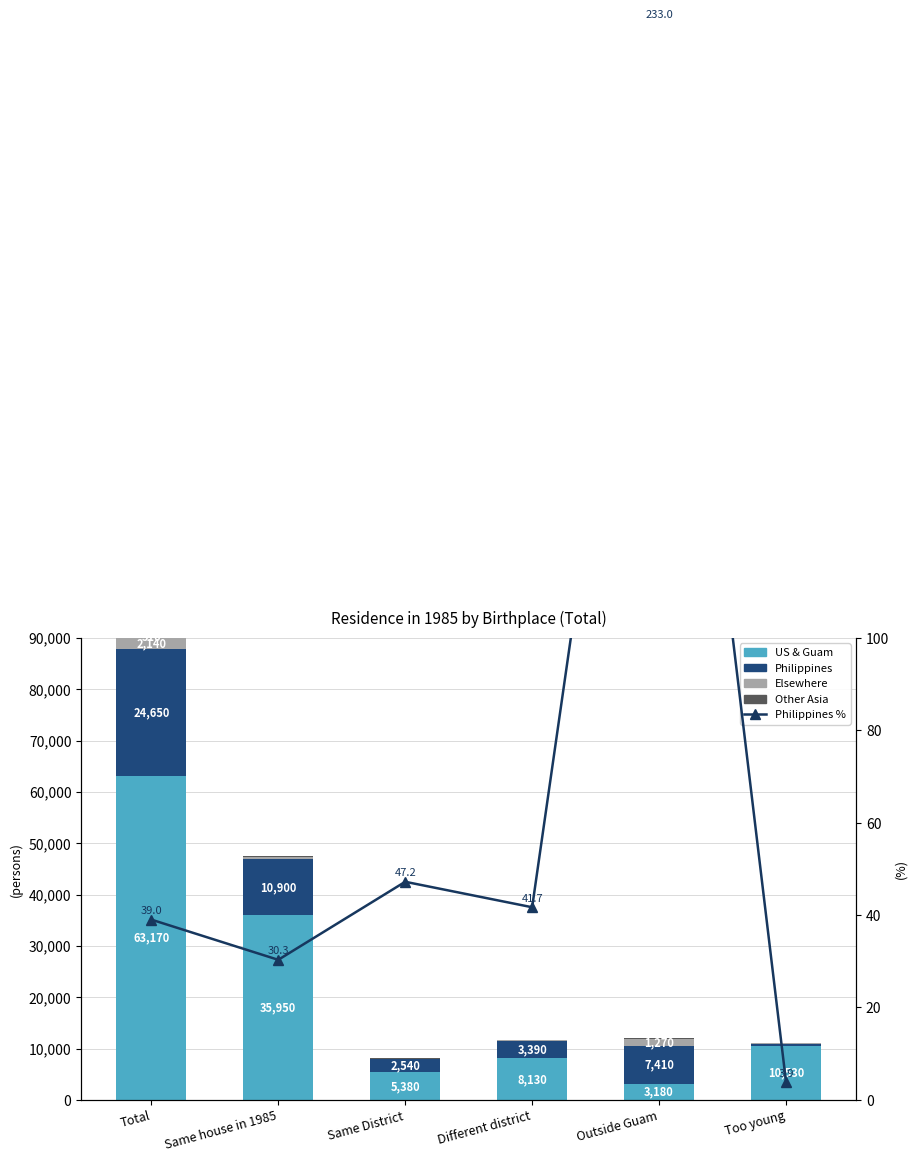

Which category has the highest value across all series?

Total